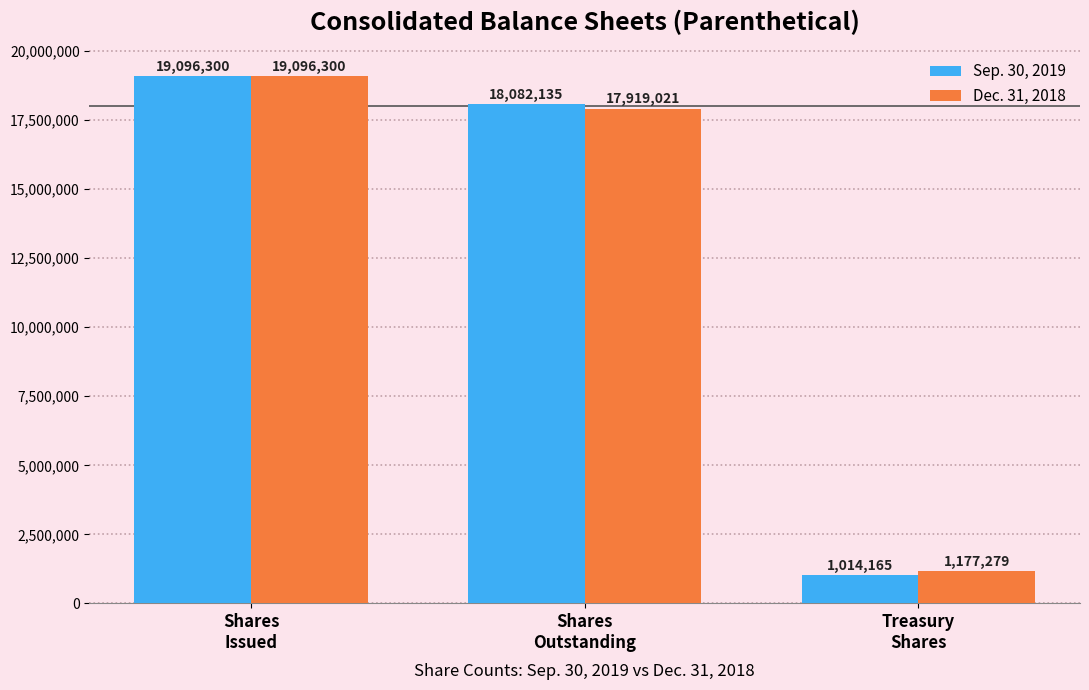

Reading left to right, transcribe all the data shown in this chart.

Sep. 30, 2019: Shares
Issued=19096300	Shares
Outstanding=18082135	Treasury
Shares=1014165
Dec. 31, 2018: Shares
Issued=19096300	Shares
Outstanding=17919021	Treasury
Shares=1177279